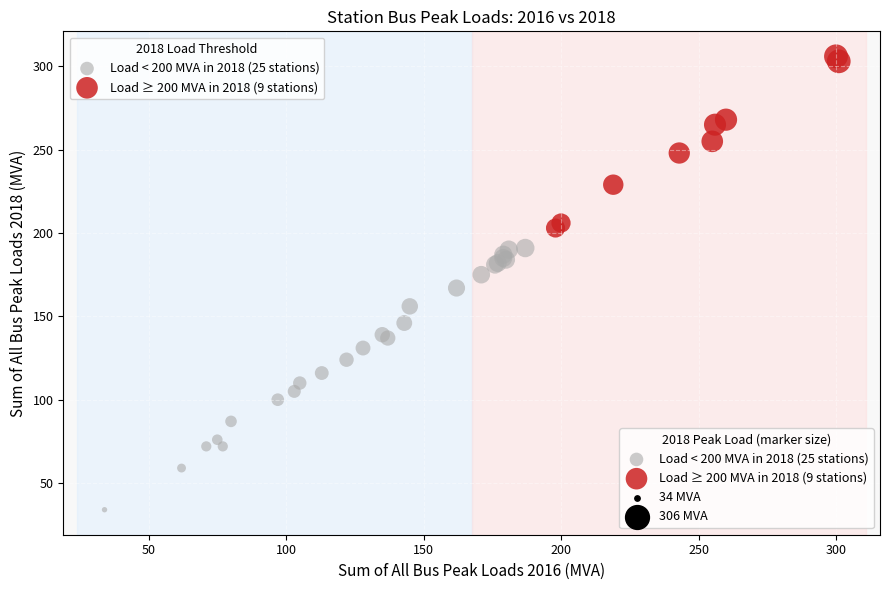

Which series has the largest Y range (max minus min)?

Load < 200 MVA in 2018 (25 stations)